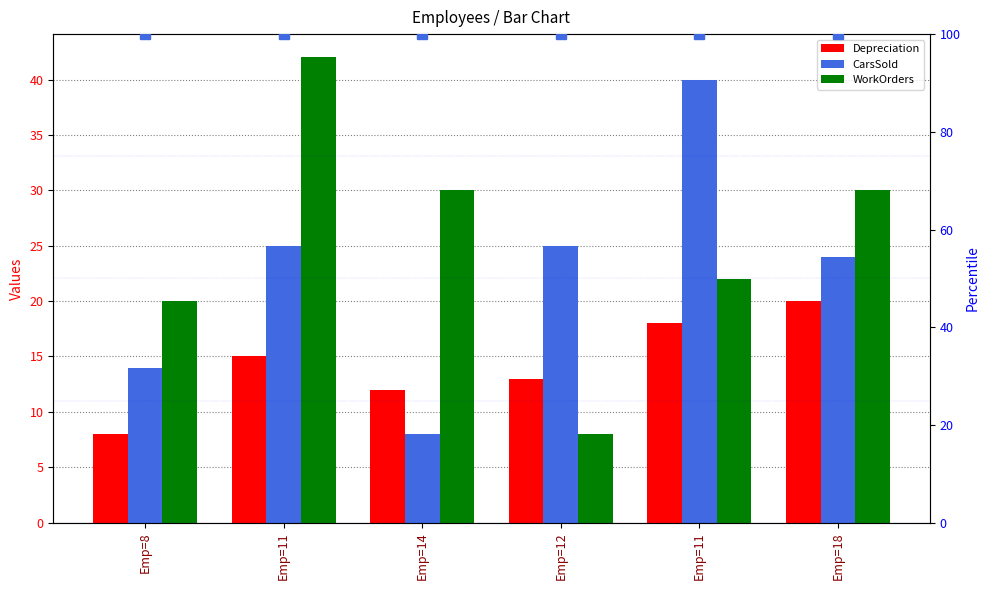

Rank the series by their maximum value, from lowest to highest.

Depreciation, CarsSold, WorkOrders, percentile rank